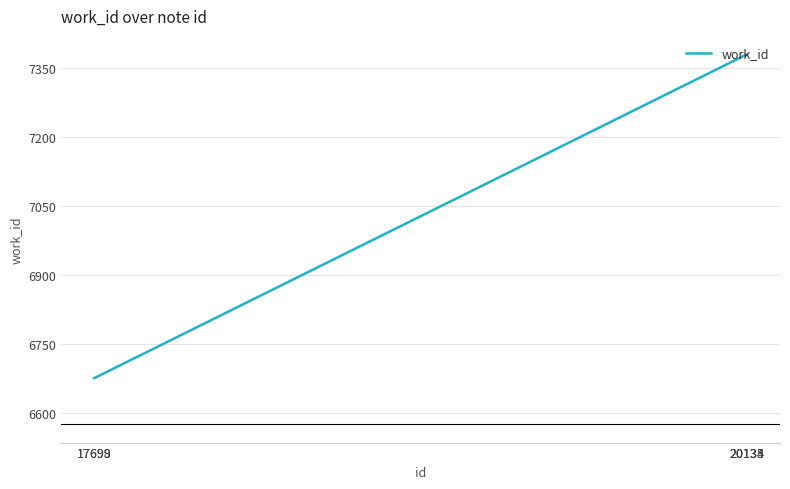

What is the difference between the second highest and second lowest values?

704